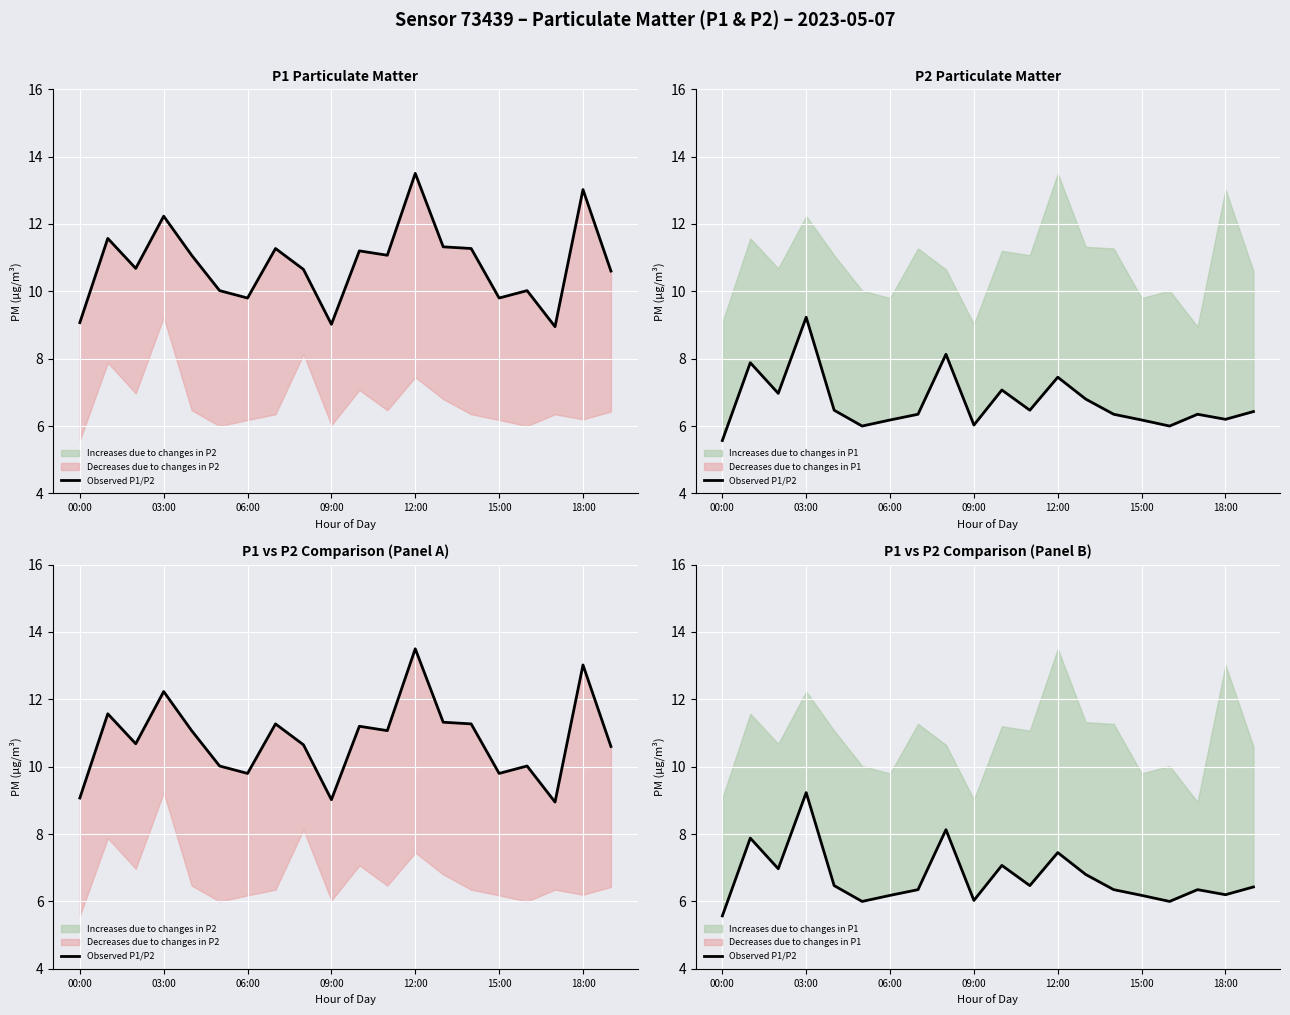

Reading left to right, what are all the values shown in this chart?

5.6	7.9	7.0	9.2	6.5	6.0	6.2	6.3	8.1	6.0	7.1	6.5	7.5	6.8	6.3	6.2	6.0	6.3	6.2	6.4